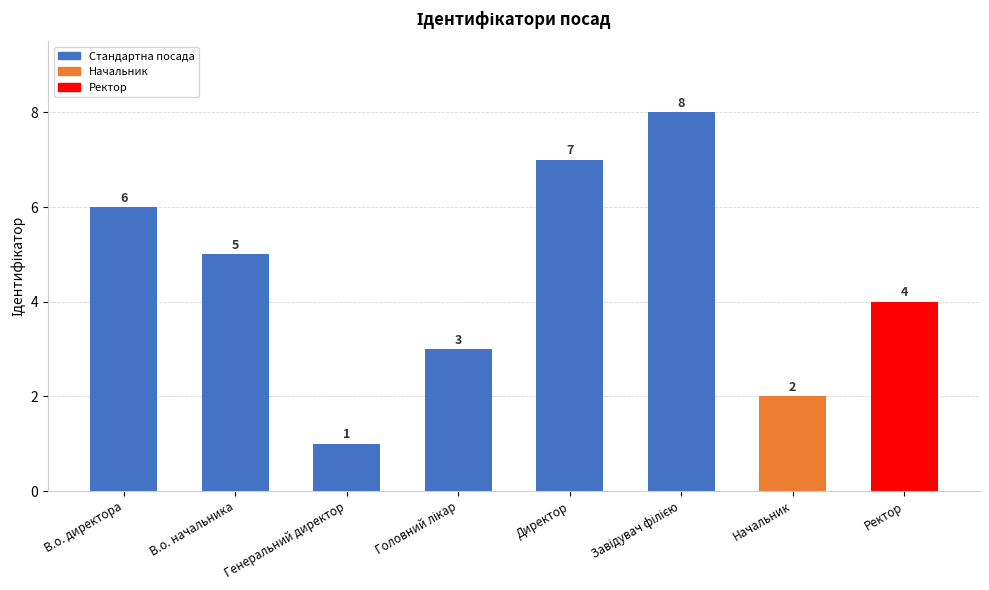

Are the bars horizontal?

No